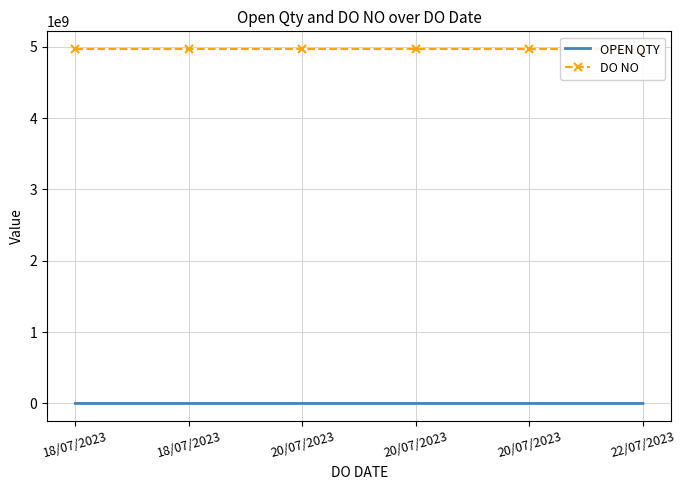

The value of OPEN QTY at 18/07/2023 is 1500. True or false?

True